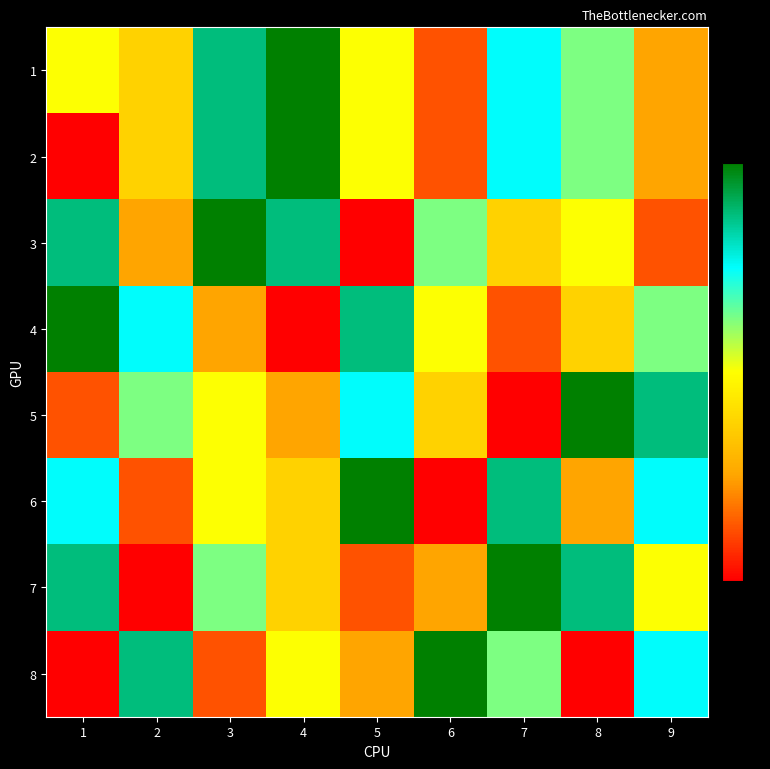

What is the spread (max minus min) of values at 2?

7